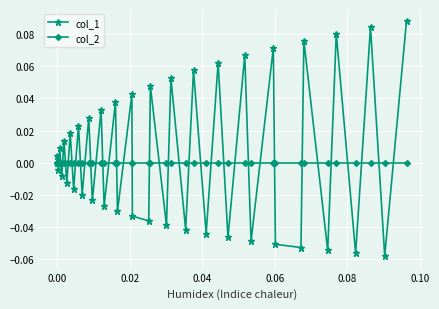

List the series in order of their peak value, highest first.

col_1, col_2